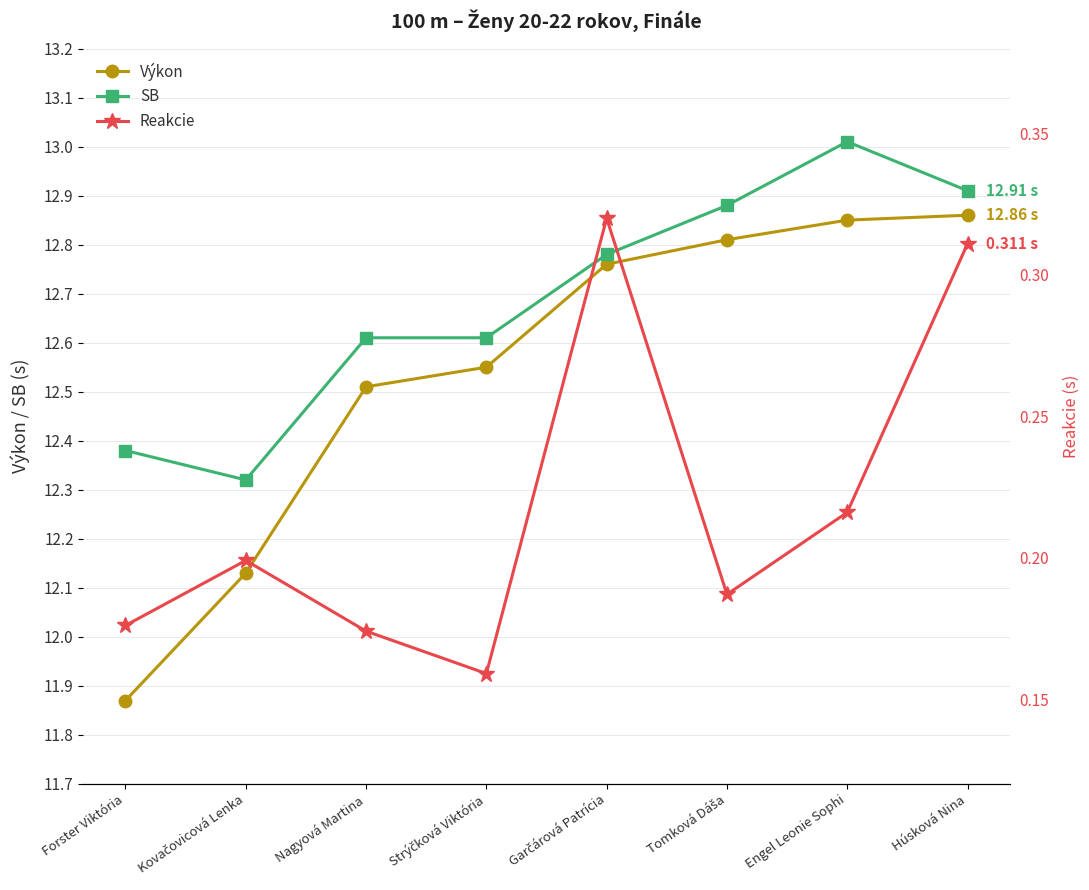

What is the approximate value of Výkon at Kovačovicová Lenka?

12.1